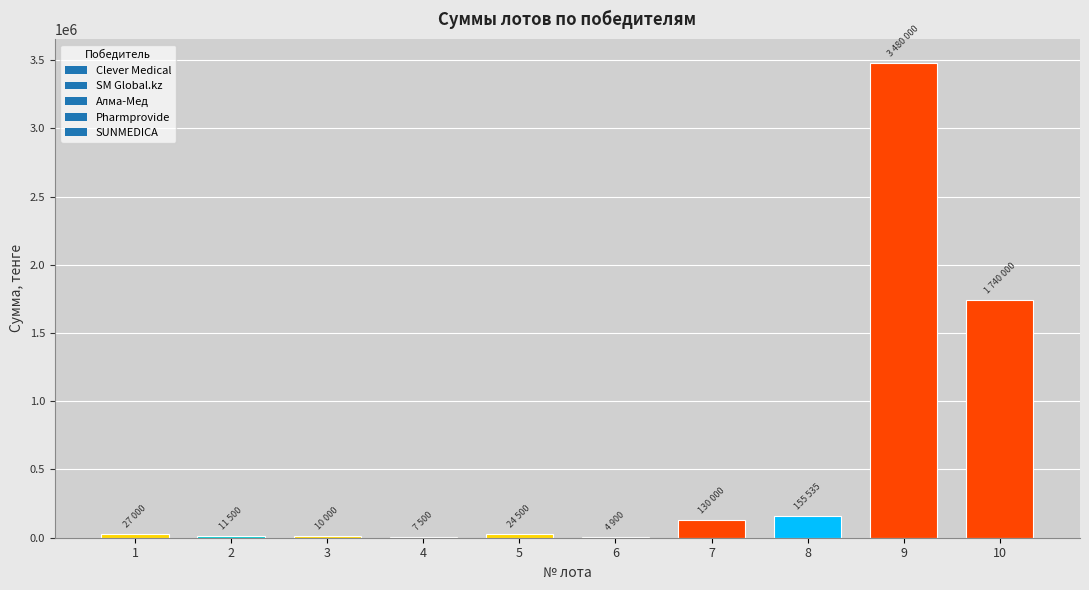

Approximately how many times larger is the value at 8 compared to 7?

1.2